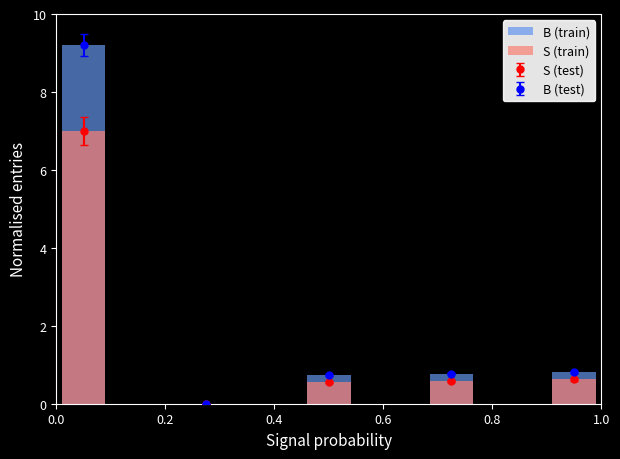

At 0.4, list the series in order from largest to smallest.

B (train), S (train)